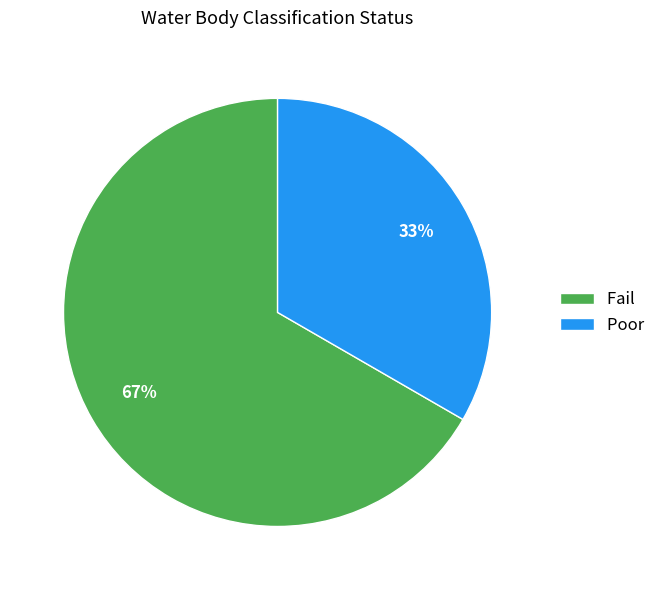

How many segments does this pie chart have?

2